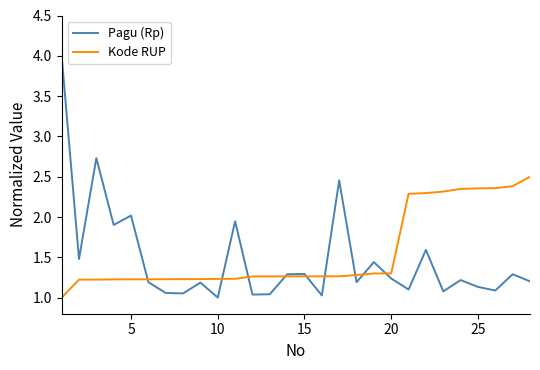

What is the greatest value displayed?

4.0